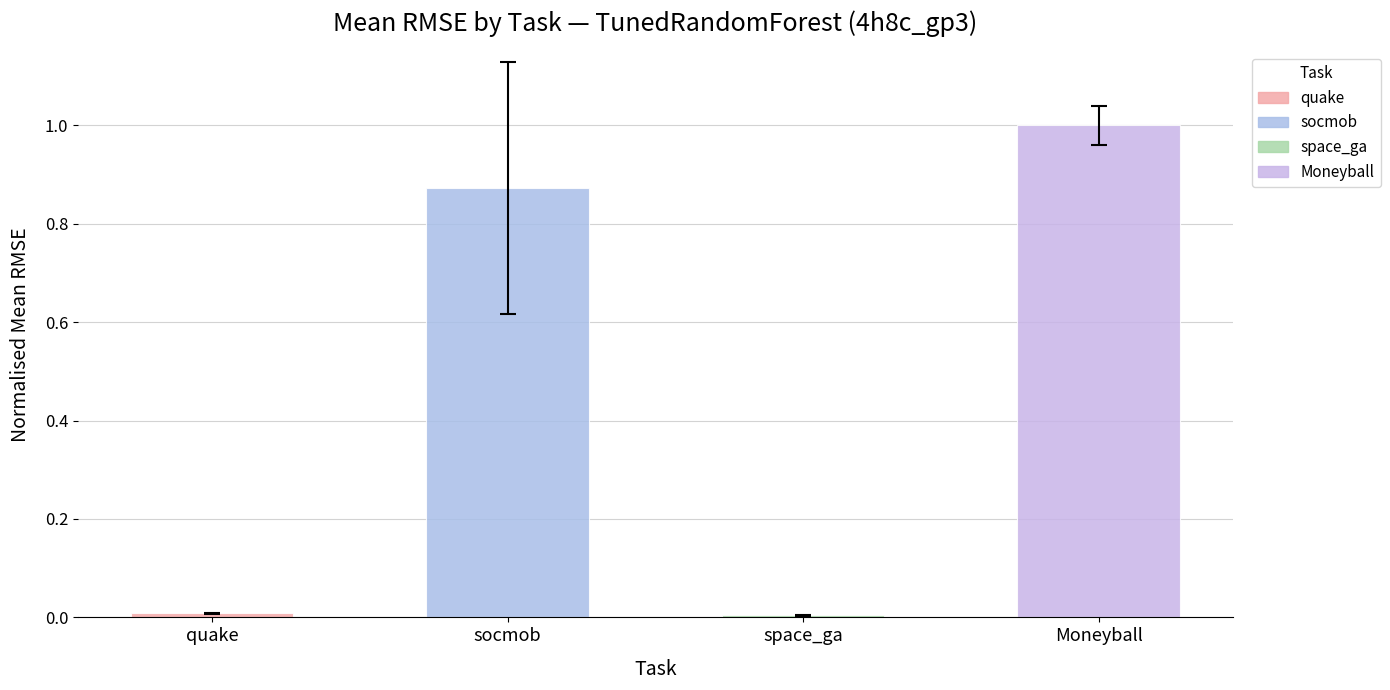

Count the number of categories in the chart.

4